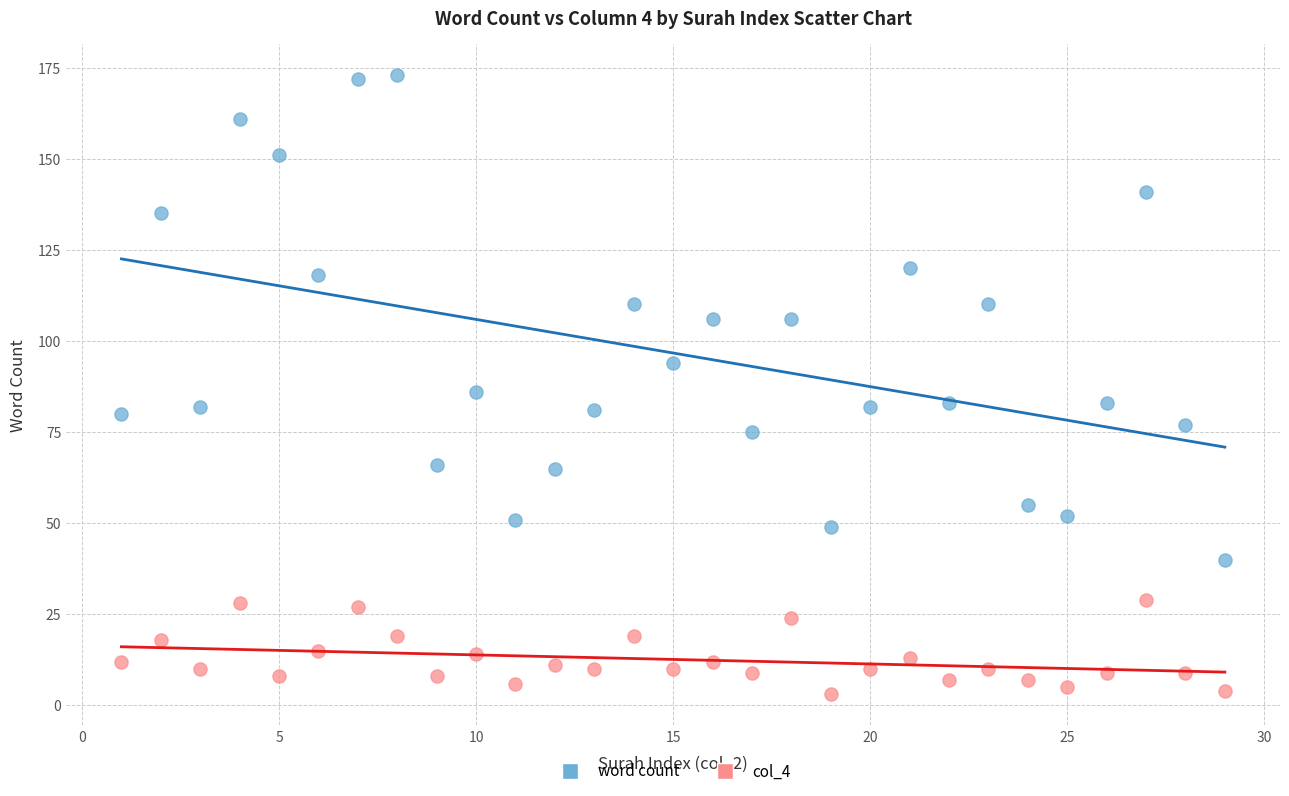

Across all series, what Y value is closest to 88?

86